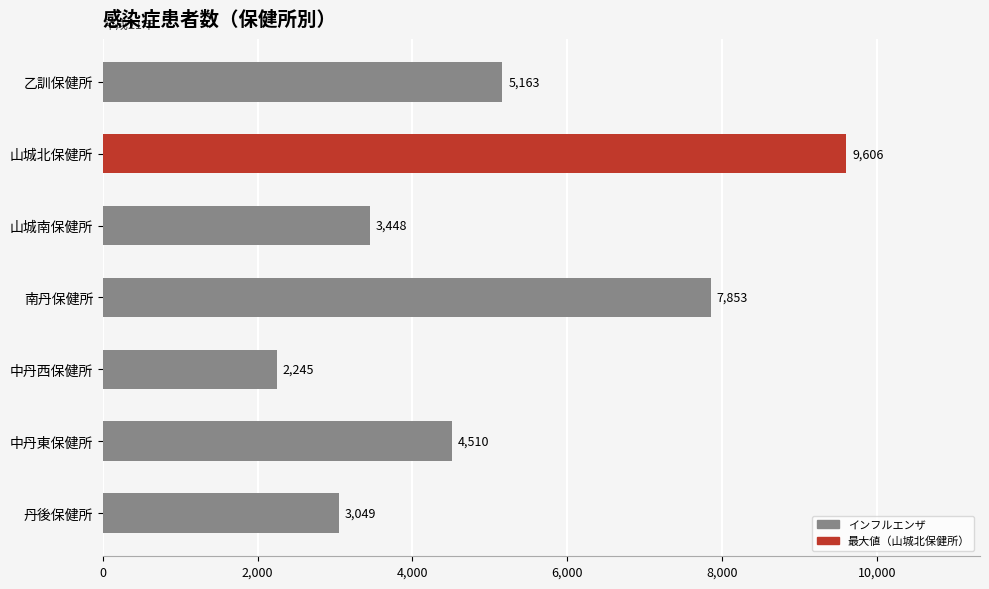

What position from the bottom is 中丹東保健所?

2